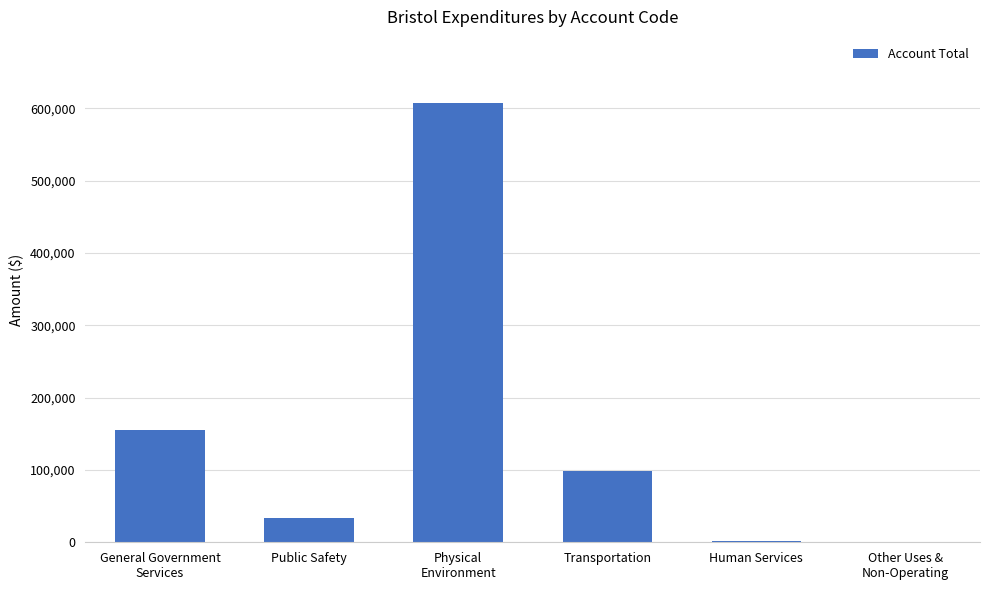

Approximately how many times larger is the value at Public Safety compared to Other Uses &
Non-Operating?

453.1